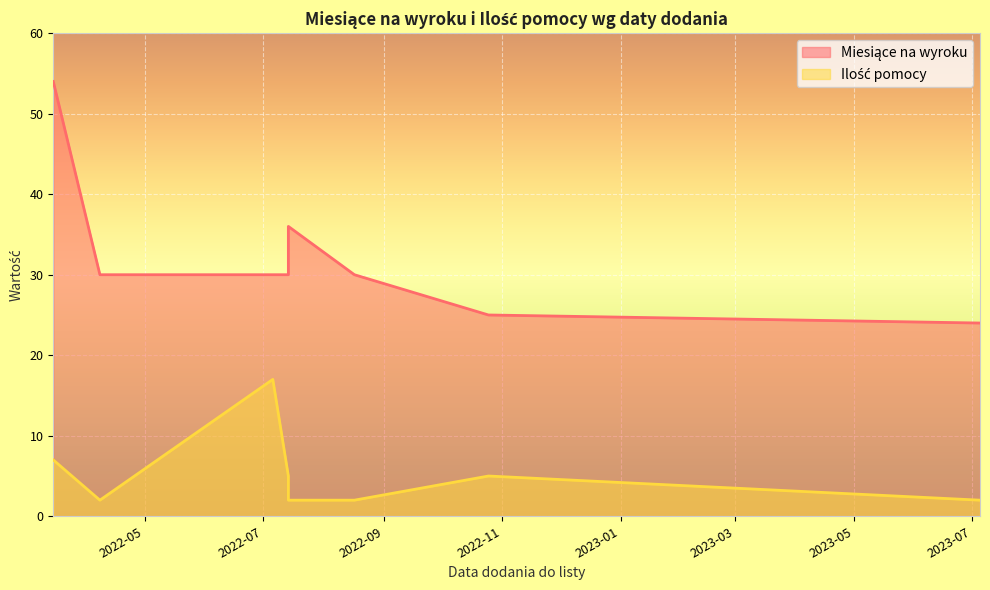

Which has a higher value, 2023-07-05 or 2022-08-17?

2022-08-17